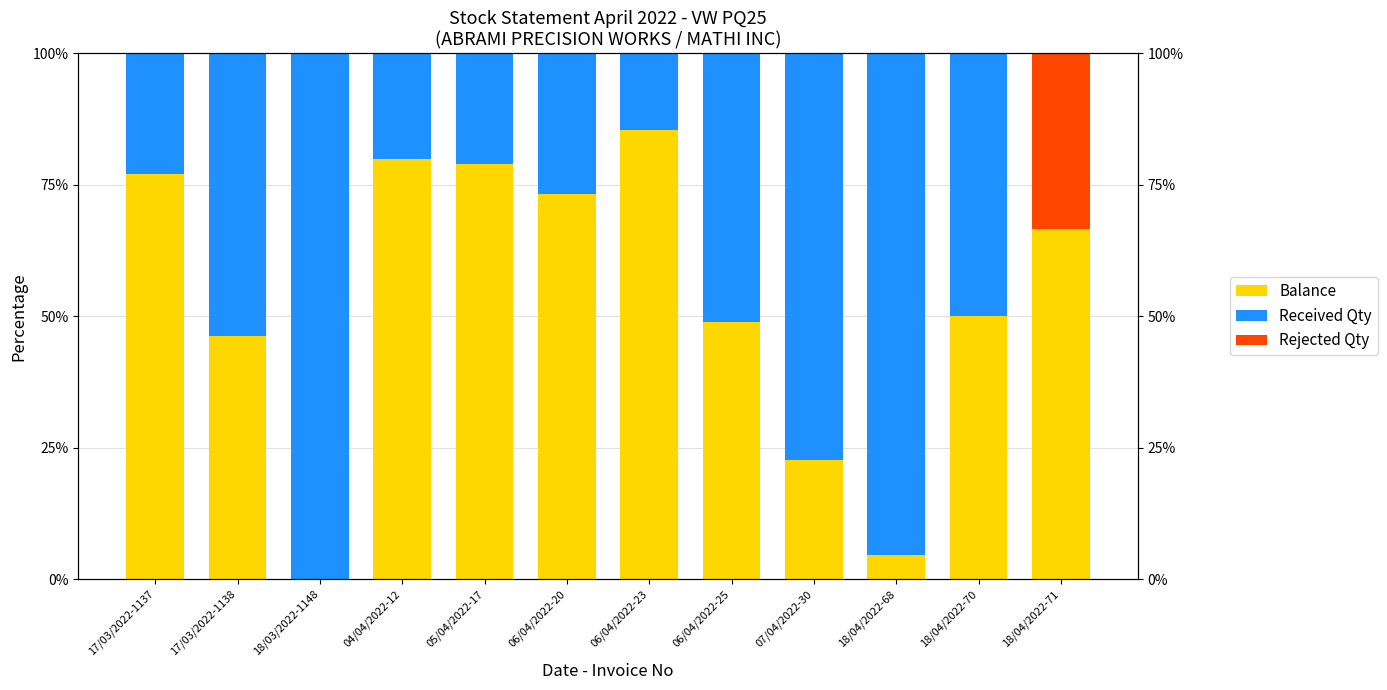

What is the sum of the Balance values at 17/03/2022-1137 and 06/04/2022-20?

150.4